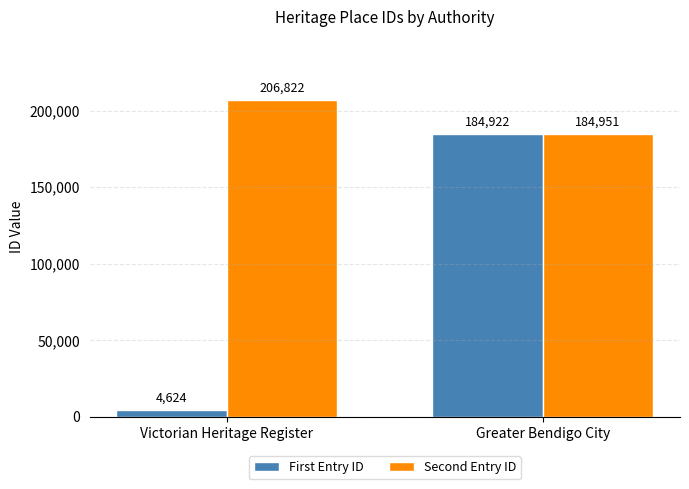

Which series has the largest total across all categories?

Second Entry ID